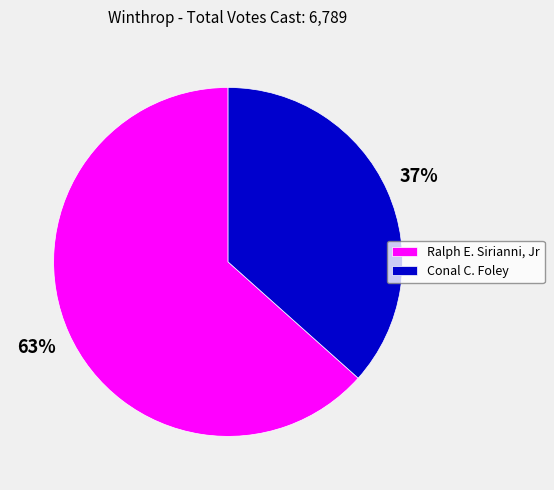

To the nearest percent, what is the average slice percentage?

50%